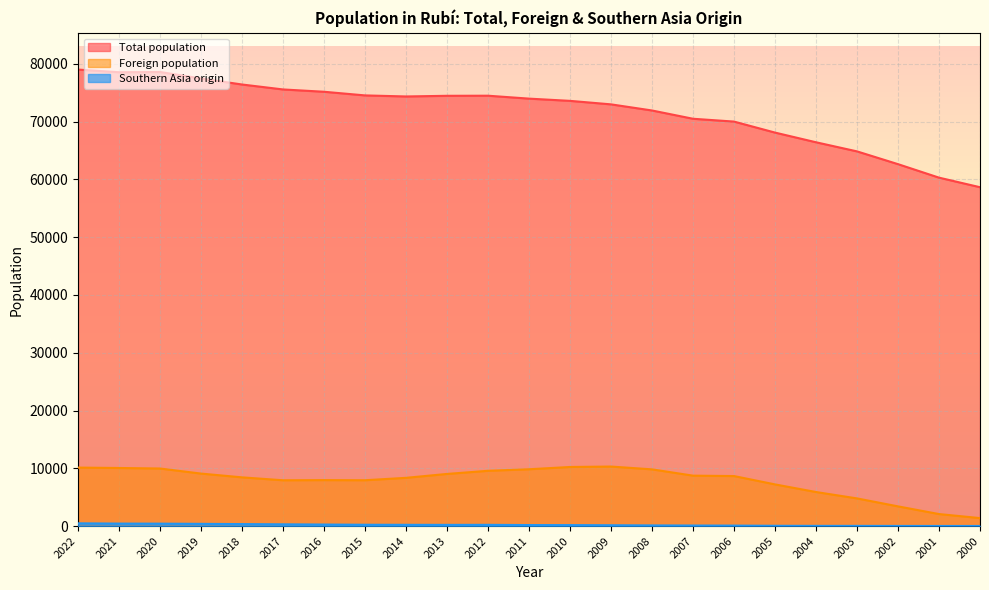

At 2005, list the series in order from largest to smallest.

Total population, Foreign population, Southern Asia origin